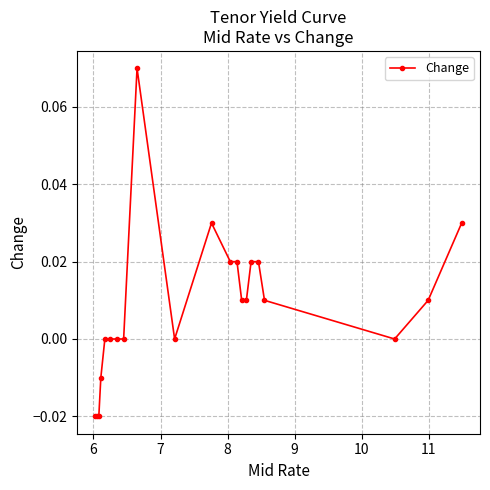

True or false: there are more than 1 points higher than both neighbors.

True